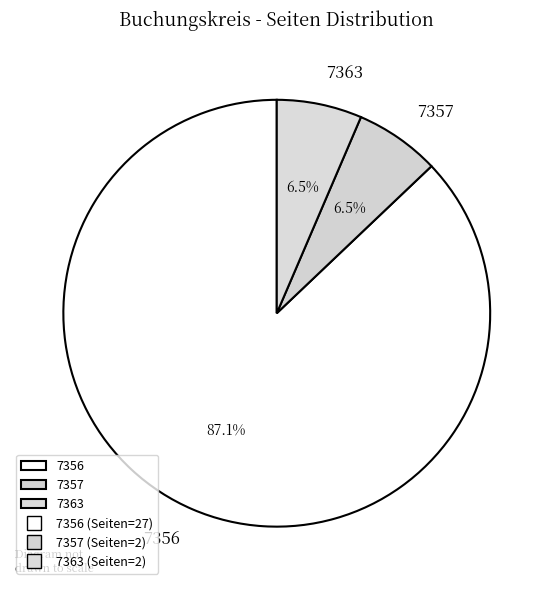

Is it true that 7363 is 1% of the pie?

False